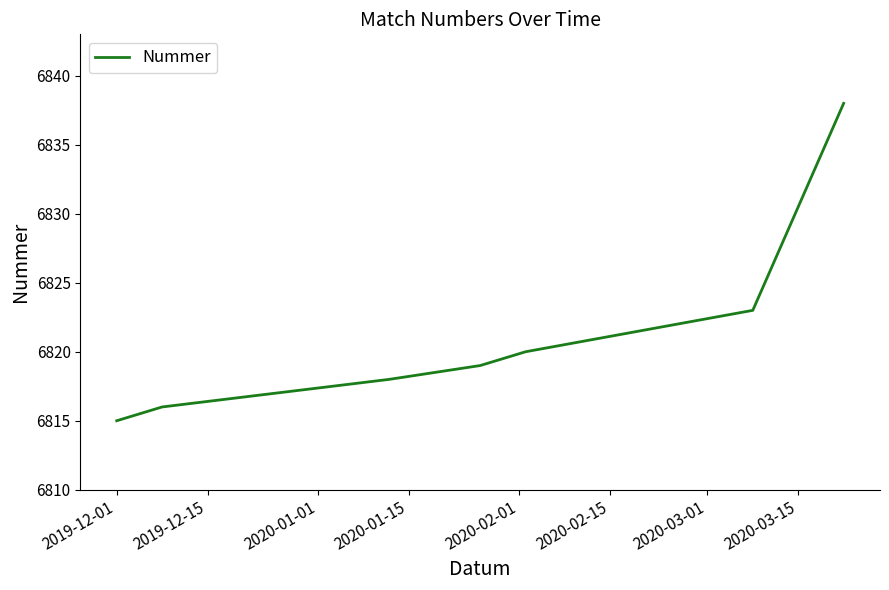

What is the average value?

6821